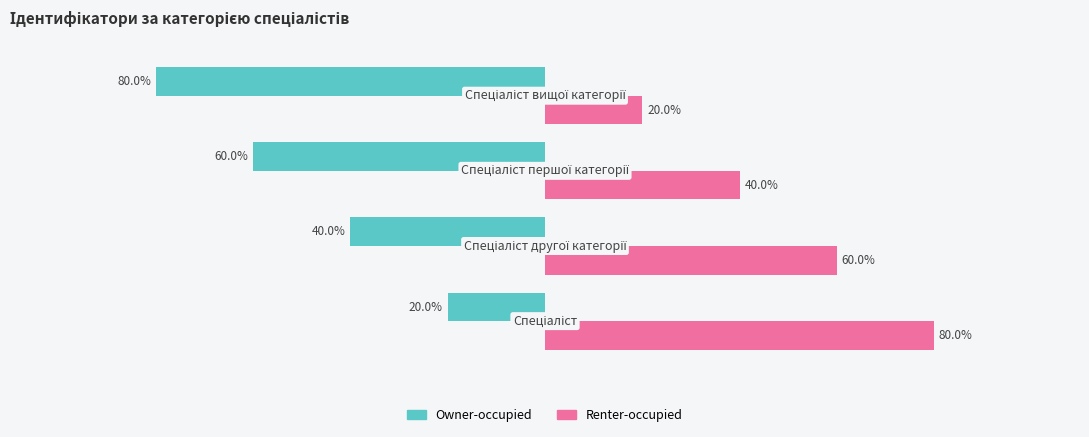

What are all the series names shown in the legend?

Owner-occupied, Renter-occupied